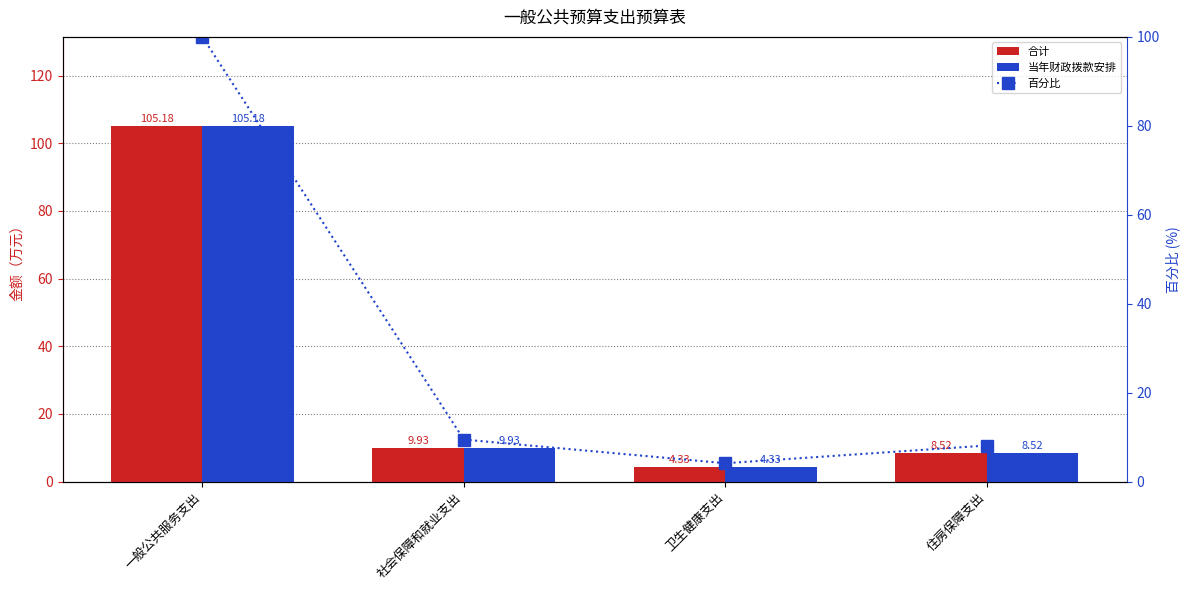

What is the total value across all series at 住房保障支出?

25.1